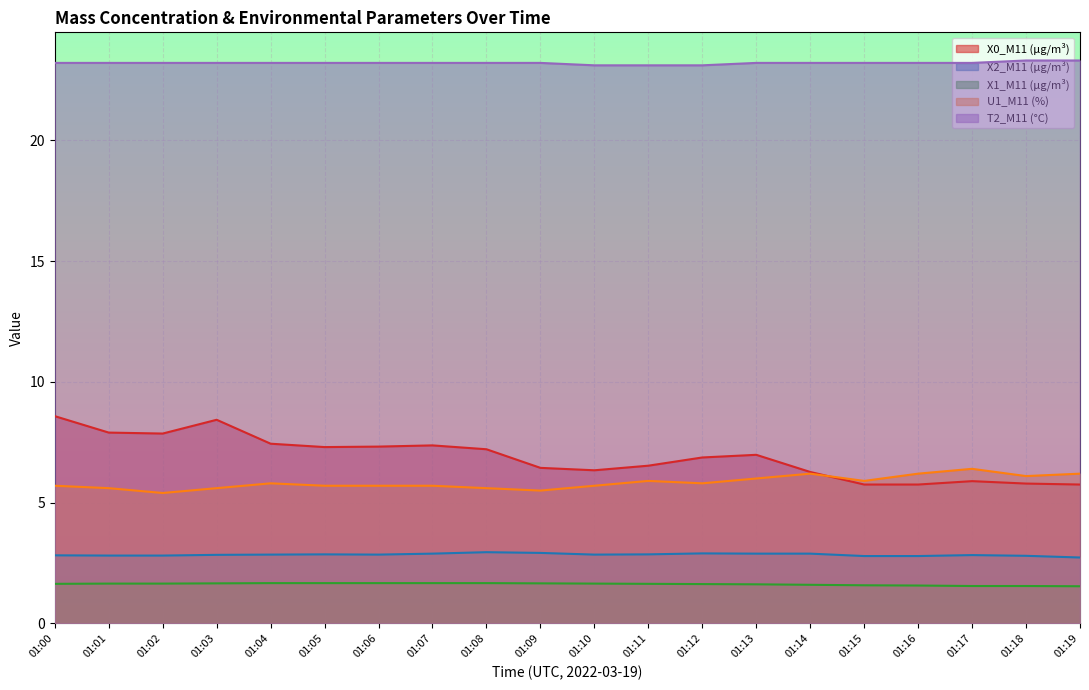

Reading left to right, extract all data points from this chart.

X0_M11 (μg/m³): 01:00=8.6	01:01=7.9	01:02=7.9	01:03=8.4	01:04=7.4	01:05=7.3	01:06=7.3	01:07=7.4	01:08=7.2	01:09=6.4	01:10=6.3	01:11=6.5	01:12=6.9	01:13=7.0	01:14=6.3	01:15=5.8	01:16=5.8	01:17=5.9	01:18=5.8	01:19=5.8
X2_M11 (μg/m³): 01:00=2.8	01:01=2.8	01:02=2.8	01:03=2.8	01:04=2.9	01:05=2.9	01:06=2.9	01:07=2.9	01:08=3.0	01:09=2.9	01:10=2.9	01:11=2.9	01:12=2.9	01:13=2.9	01:14=2.9	01:15=2.8	01:16=2.8	01:17=2.8	01:18=2.8	01:19=2.7
X1_M11 (μg/m³): 01:00=1.6	01:01=1.6	01:02=1.6	01:03=1.7	01:04=1.7	01:05=1.7	01:06=1.7	01:07=1.7	01:08=1.7	01:09=1.7	01:10=1.6	01:11=1.6	01:12=1.6	01:13=1.6	01:14=1.6	01:15=1.6	01:16=1.6	01:17=1.6	01:18=1.6	01:19=1.5
U1_M11 (%): 01:00=5.7	01:01=5.6	01:02=5.4	01:03=5.6	01:04=5.8	01:05=5.7	01:06=5.7	01:07=5.7	01:08=5.6	01:09=5.5	01:10=5.7	01:11=5.9	01:12=5.8	01:13=6.0	01:14=6.2	01:15=5.9	01:16=6.2	01:17=6.4	01:18=6.1	01:19=6.2
T2_M11 (°C): 01:00=23.2	01:01=23.2	01:02=23.2	01:03=23.2	01:04=23.2	01:05=23.2	01:06=23.2	01:07=23.2	01:08=23.2	01:09=23.2	01:10=23.1	01:11=23.1	01:12=23.1	01:13=23.2	01:14=23.2	01:15=23.2	01:16=23.2	01:17=23.2	01:18=23.3	01:19=23.3